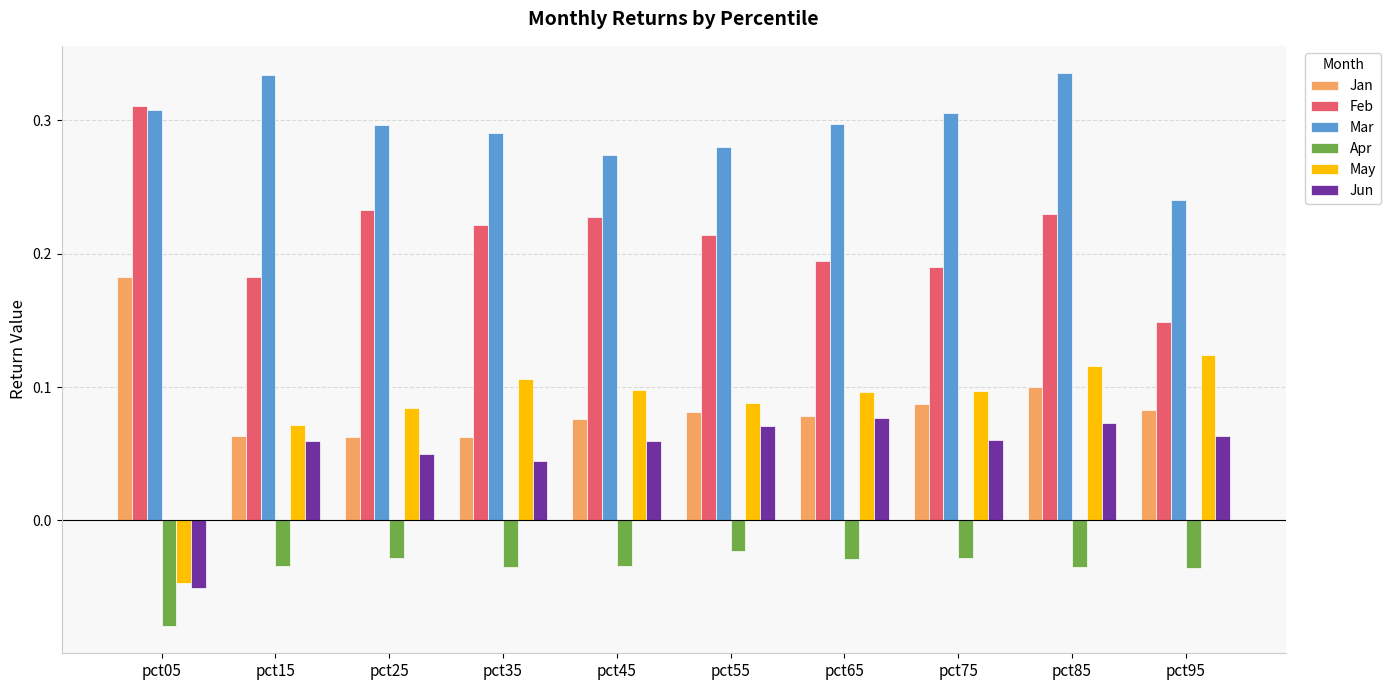

How many distinct data groups are displayed?

6